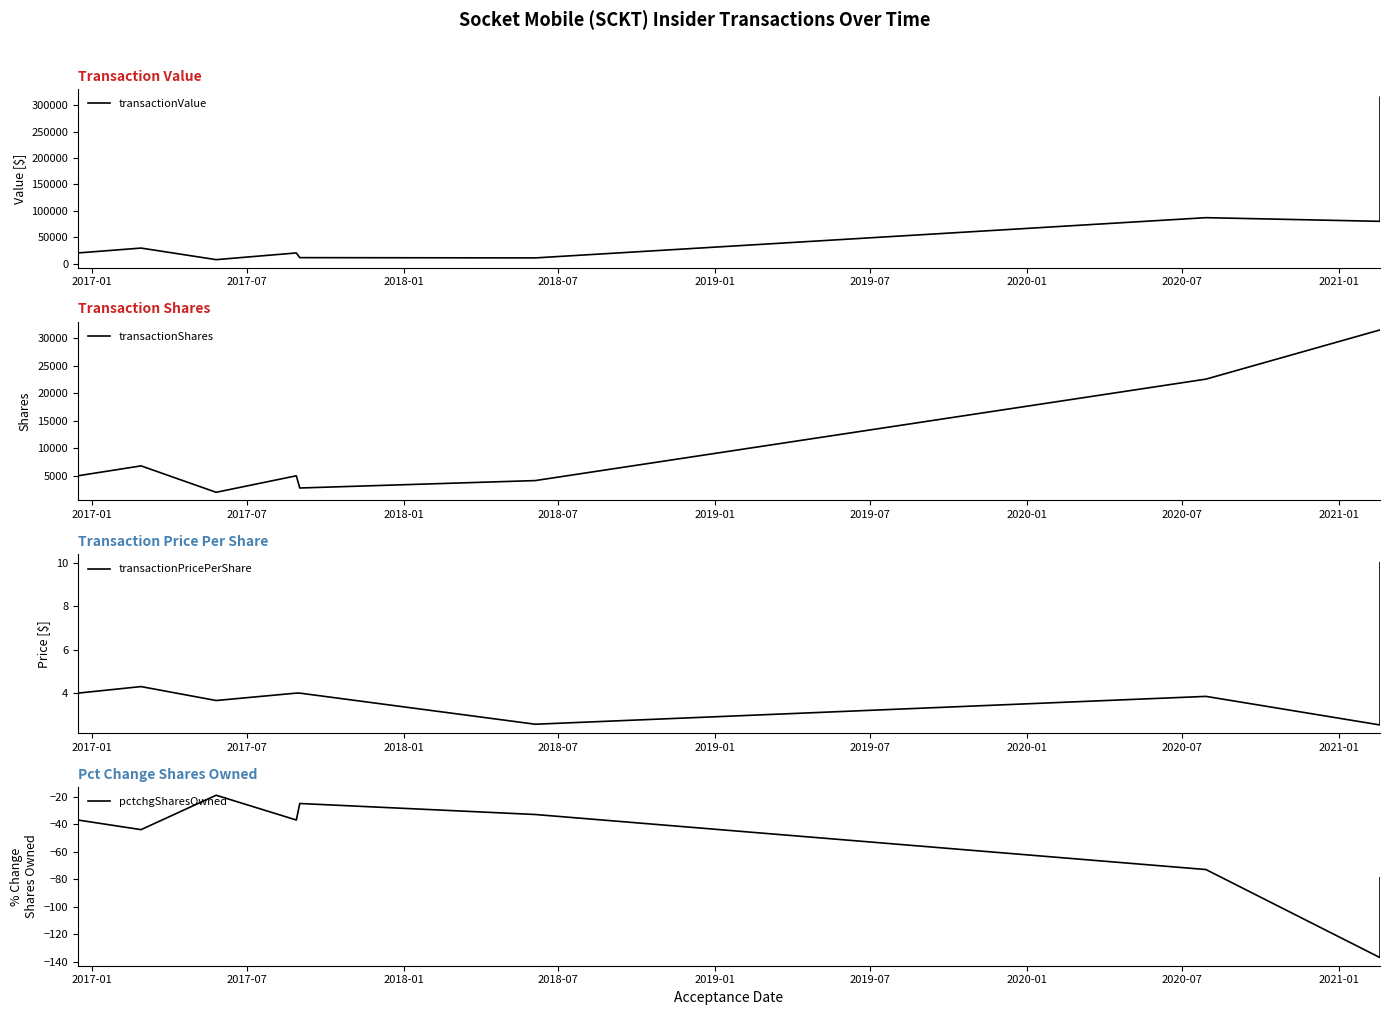

What is the label of the 4th point from the right?

2019-07